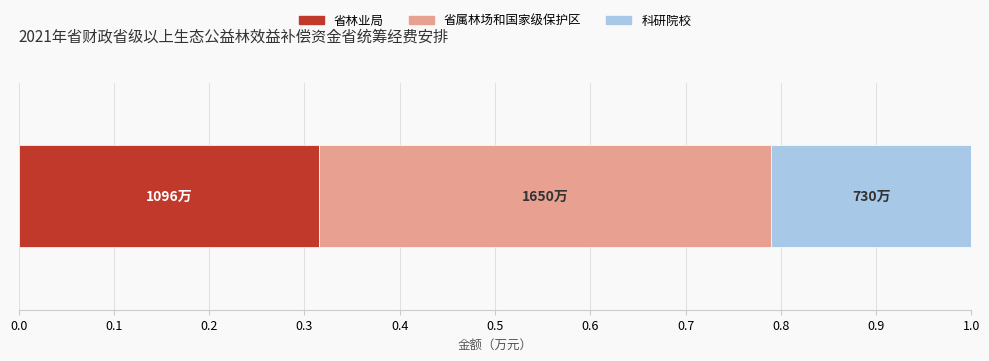

Count the number of data series in this chart.

3